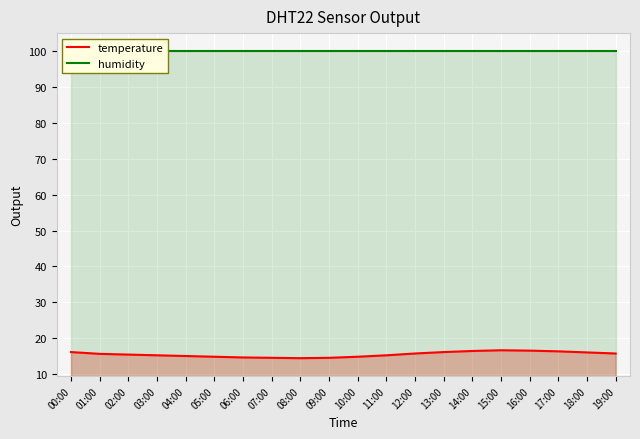

Between 01:00 and 04:00, which series saw the biggest shift?

temperature